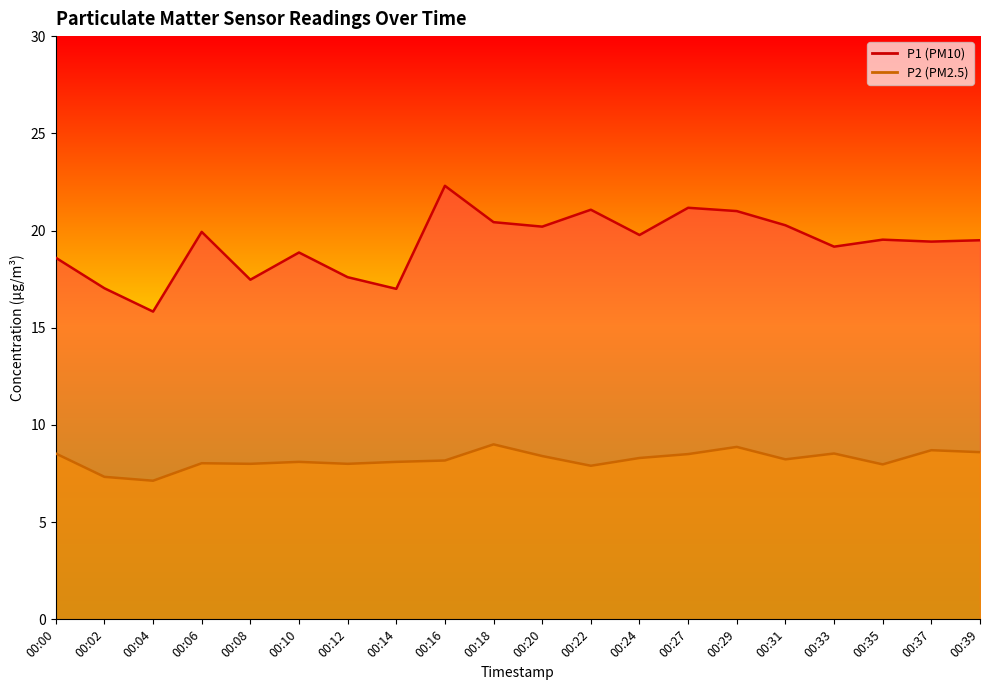

Rank the series by their average value, from highest to lowest.

P1, P2